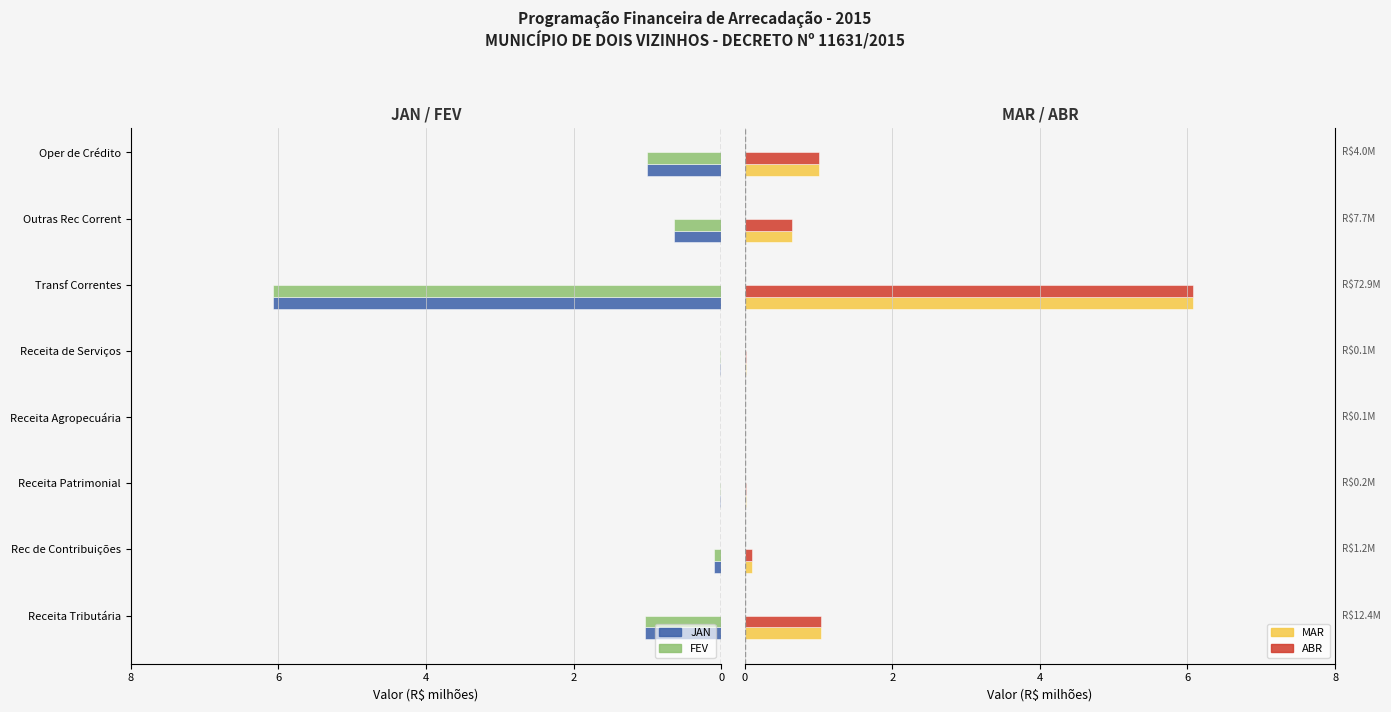

What is the highest value of the ABR series?

6.1